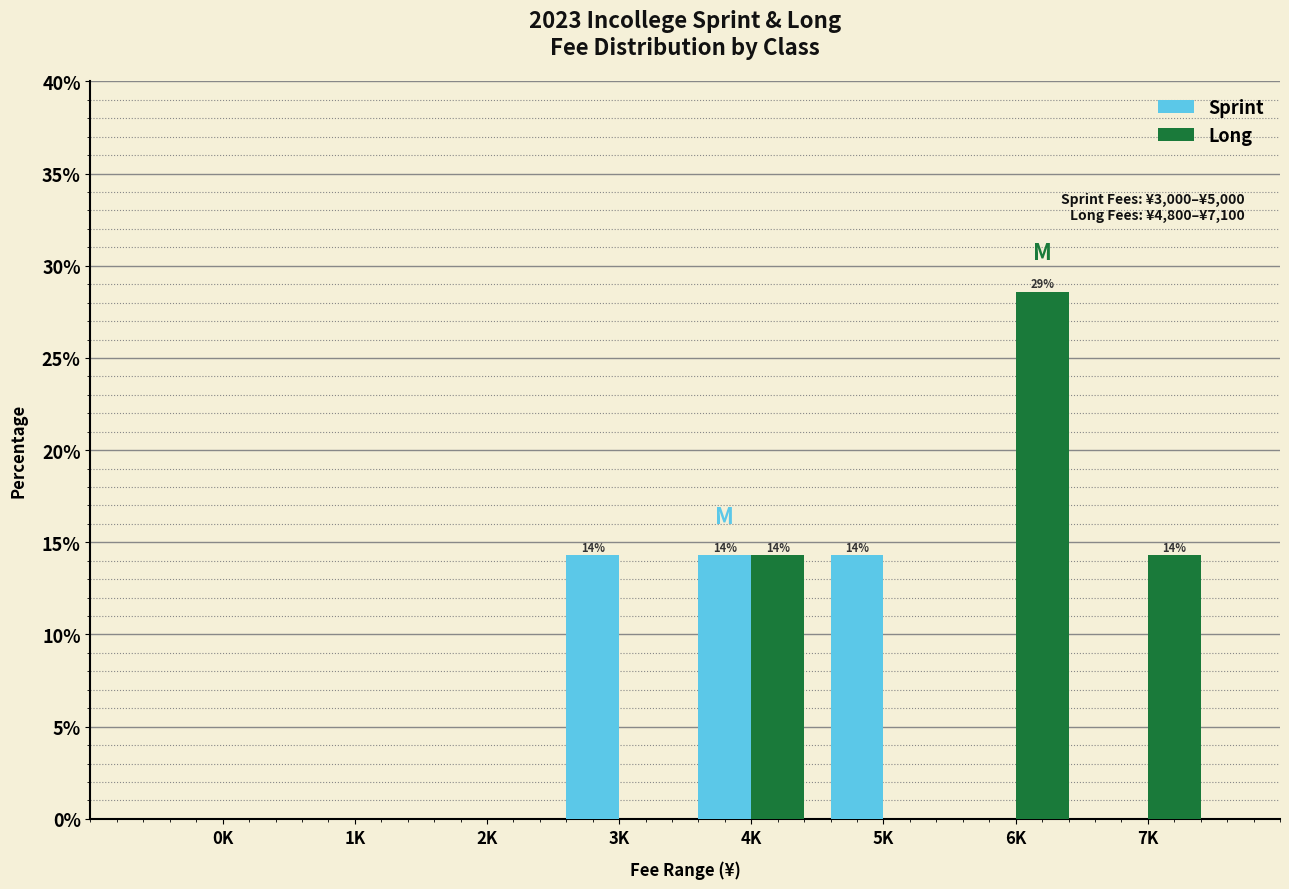

Reading left to right, transcribe all the data shown in this chart.

Sprint: 0K=0.0	1K=0.0	2K=0.0	3K=14.3	4K=14.3	5K=14.3	6K=0.0	7K=0.0
Long: 0K=0.0	1K=0.0	2K=0.0	3K=0.0	4K=14.3	5K=0.0	6K=28.6	7K=14.3